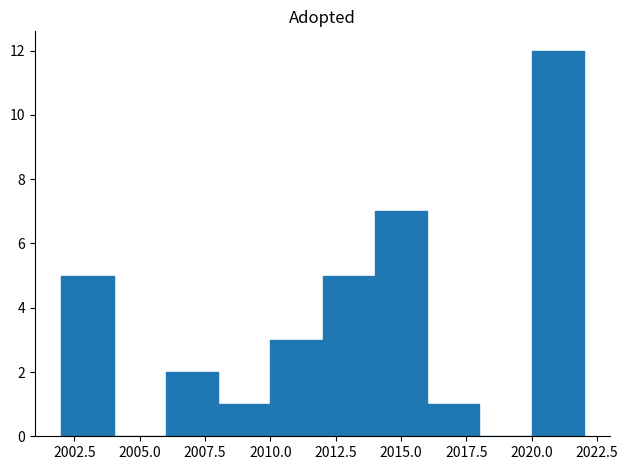

Reading left to right, transcribe this chart: for each bar, give the range it covers on the x-axis and its height. The values are not printed on the chart, so give them approximately, as read against the axis.

2002 to 2004: 5
2004 to 2006: 0
2006 to 2008: 2
2008 to 2010: 1
2010 to 2012: 3
2012 to 2014: 5
2014 to 2016: 7
2016 to 2018: 1
2018 to 2020: 0
2020 to 2022: 12